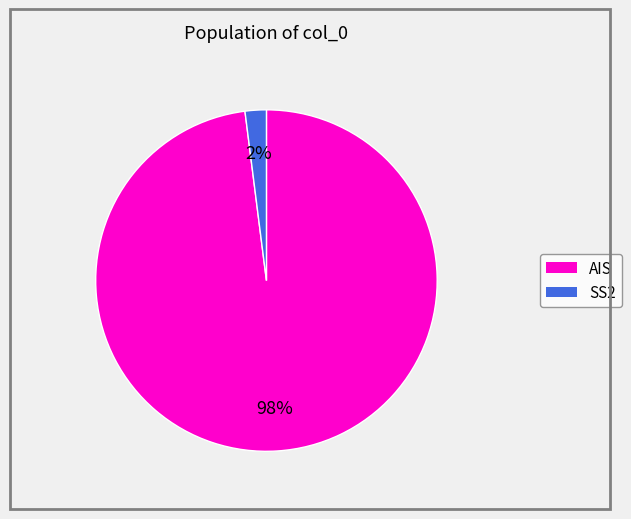

To the nearest percent, what is the average slice percentage?

50%